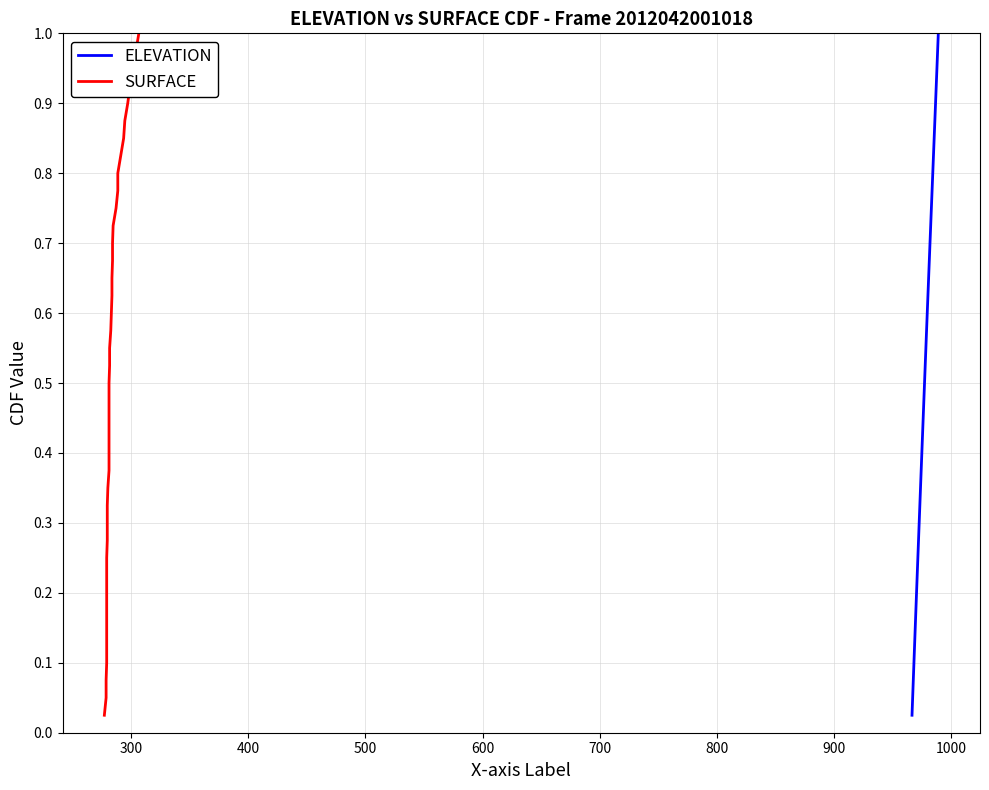

The ELEVATION series shows 0.1 at 22. True or false?

False